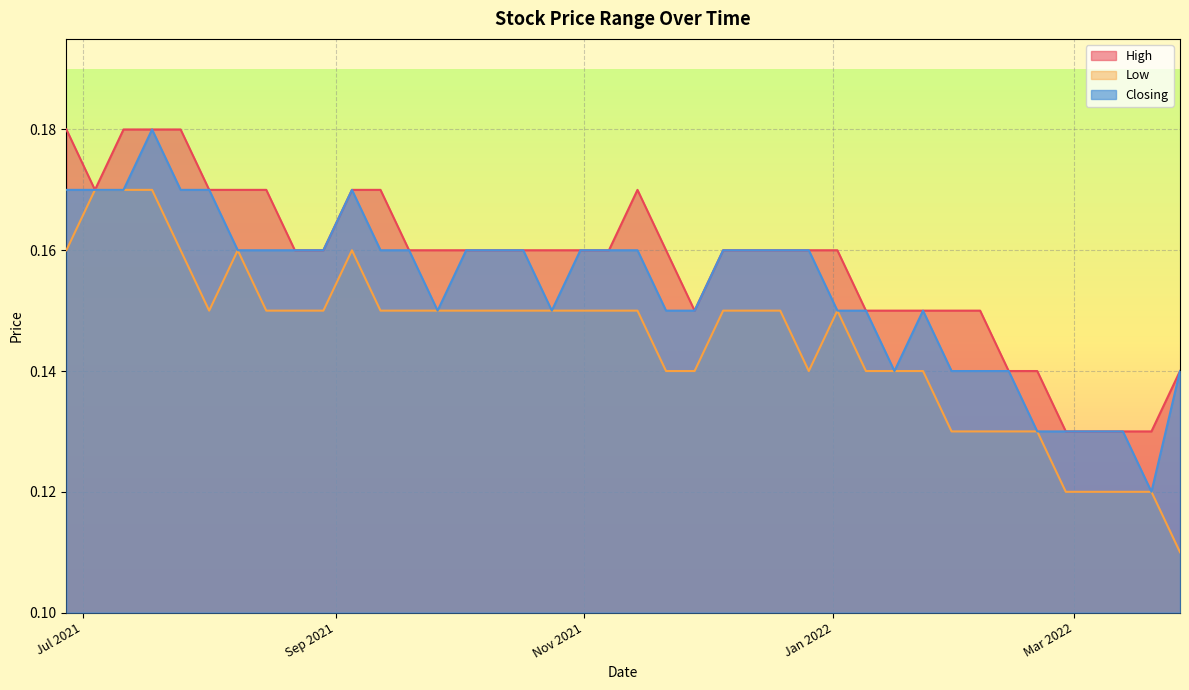

Which series has the largest total across all categories?

High